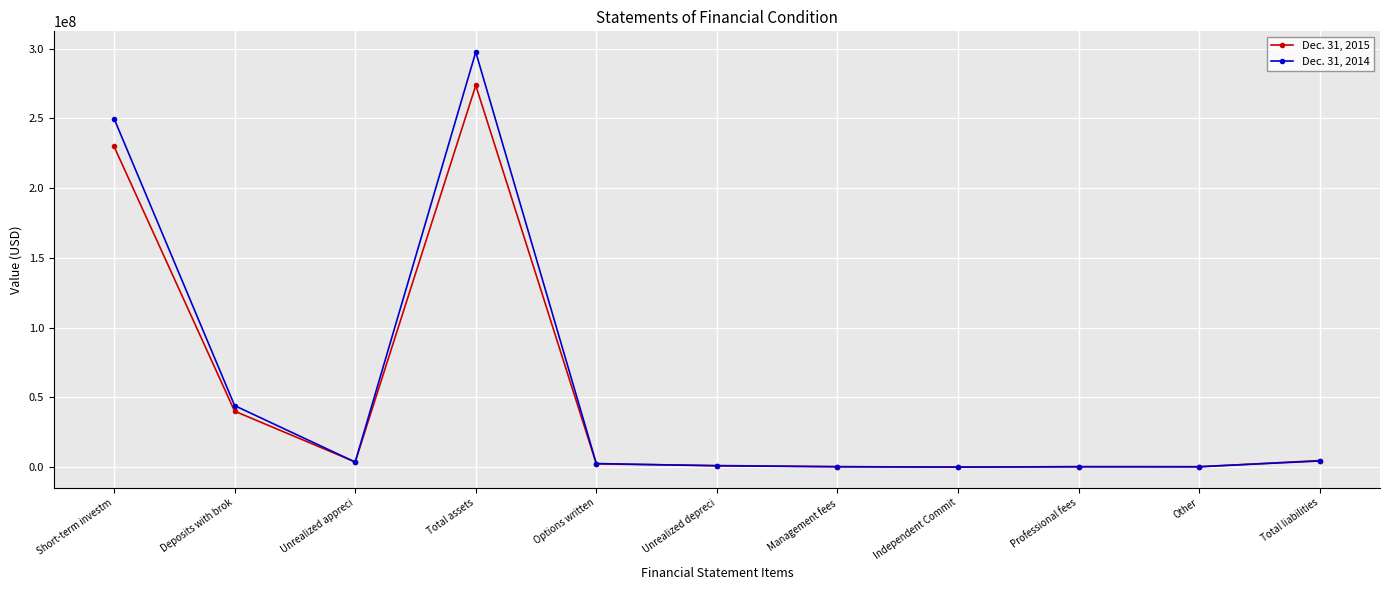

At which label does Dec. 31, 2015 reach its peak?

Total assets